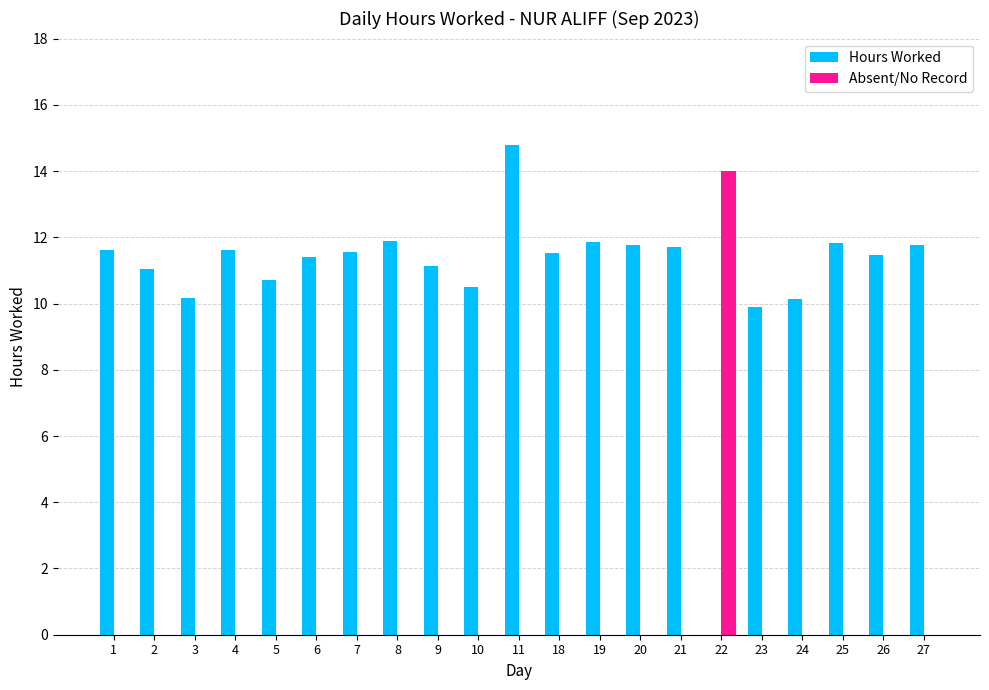

How many values in Hours Worked are above zero?

20